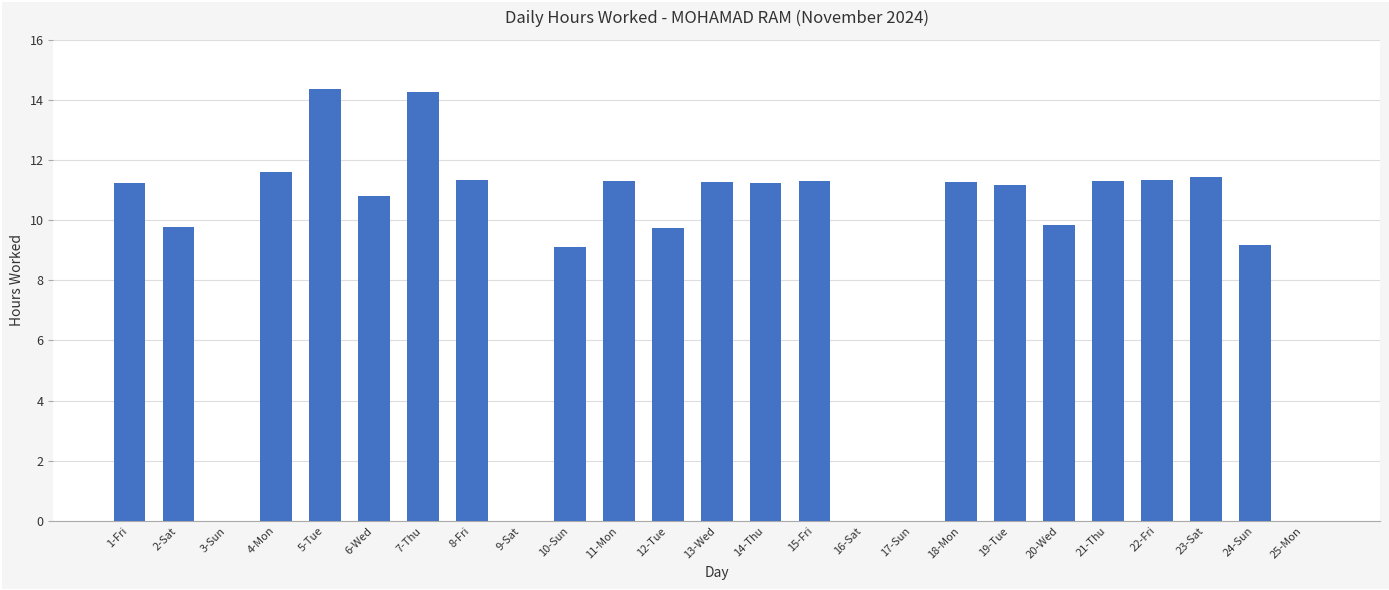

The chart shows a value of 9.8 at 2-Sat. True or false?

True